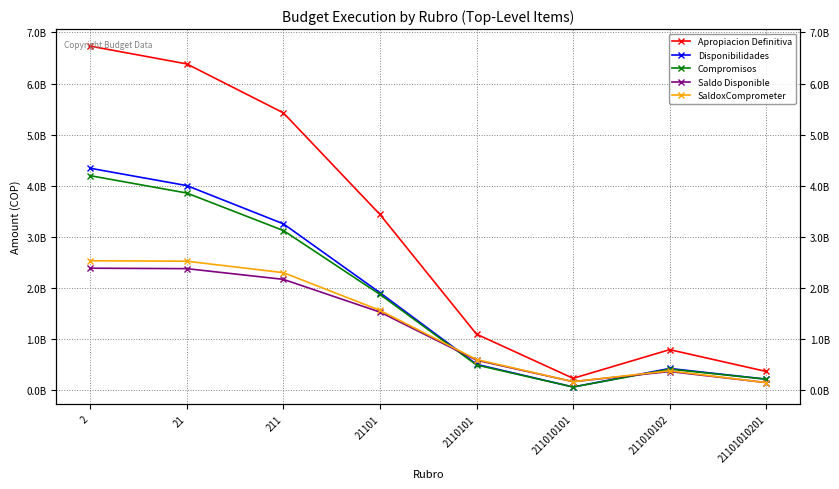

What is the difference between the maximum and minimum values in the Saldo Disponible series?

2237474683.0